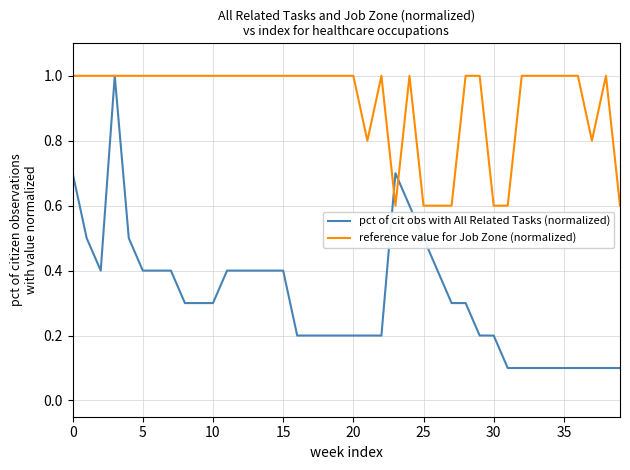

What is the maximum value shown in the chart?

1.0